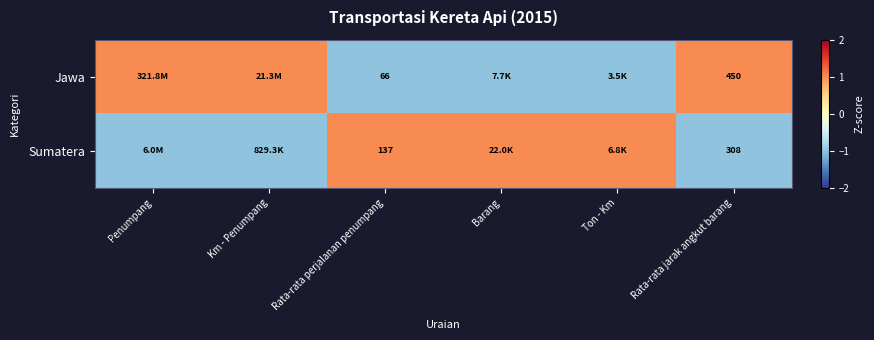

What is the difference between the highest and lowest values at Rata-rata perjalanan penumpang?

71